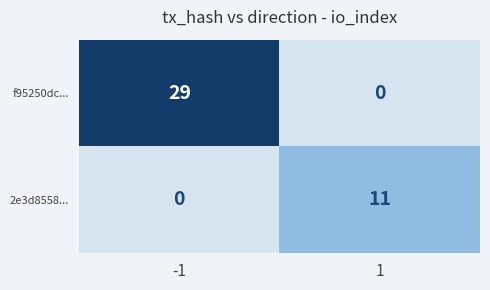

Reading right to left, extract all data points from this chart.

f95250dc...: 0	29
2e3d8558...: 11	0